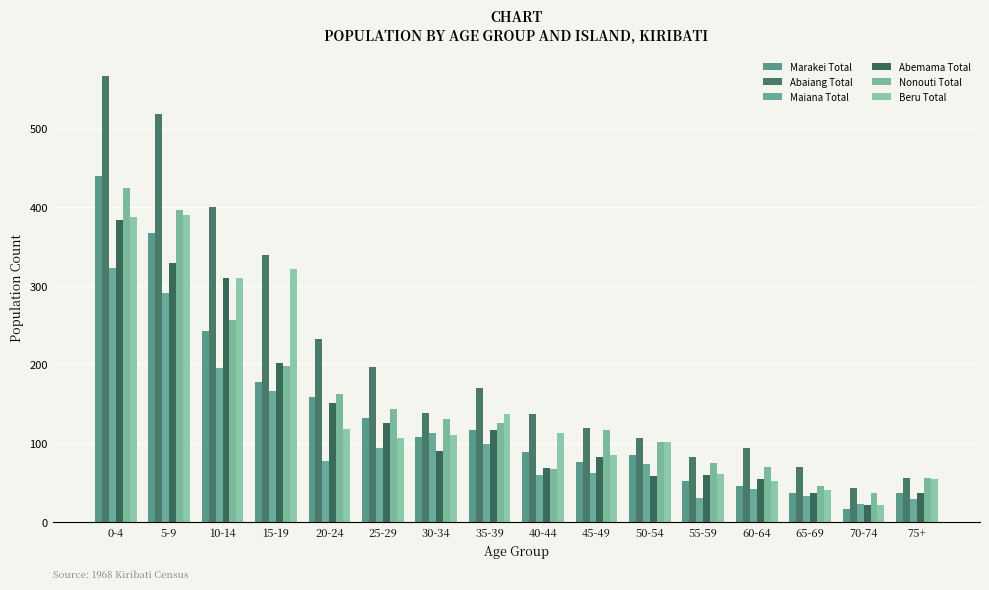

What position from the left is 30-34?

7